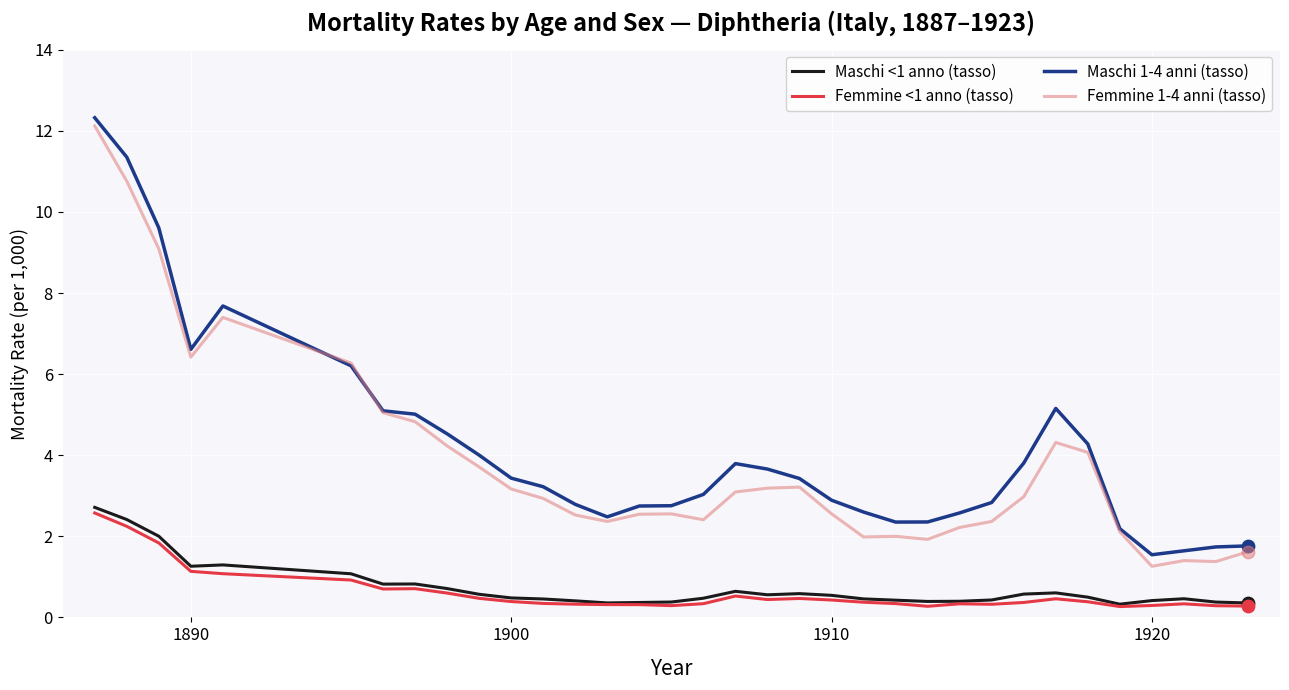

True or false: Maschi 1-4 anni (tasso) and Femmine <1 anno (tasso) intersect in this chart.

False